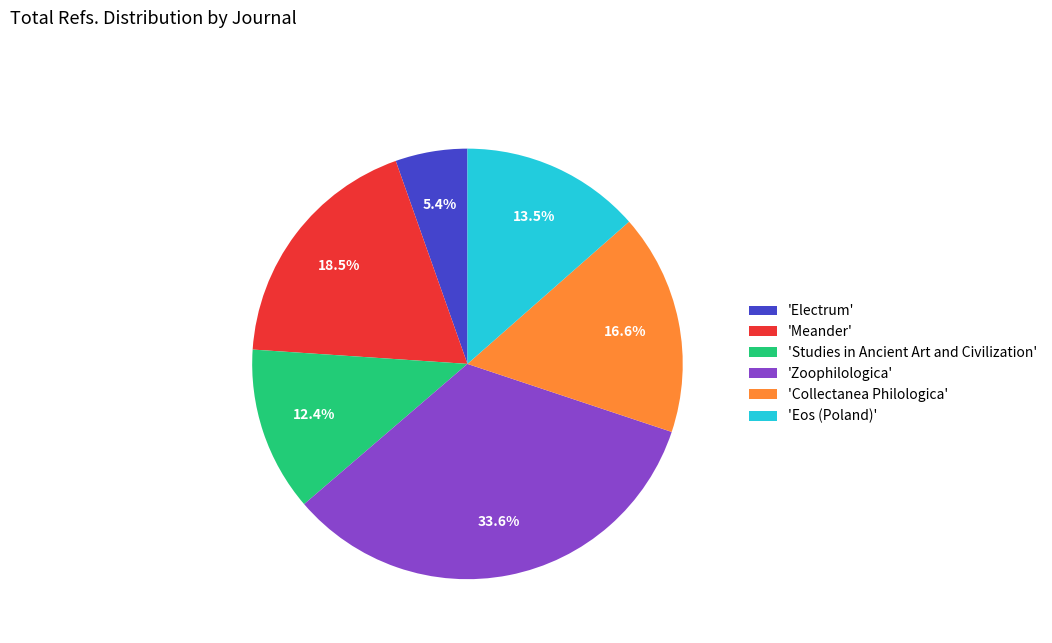

How many slices are in this pie chart?

6